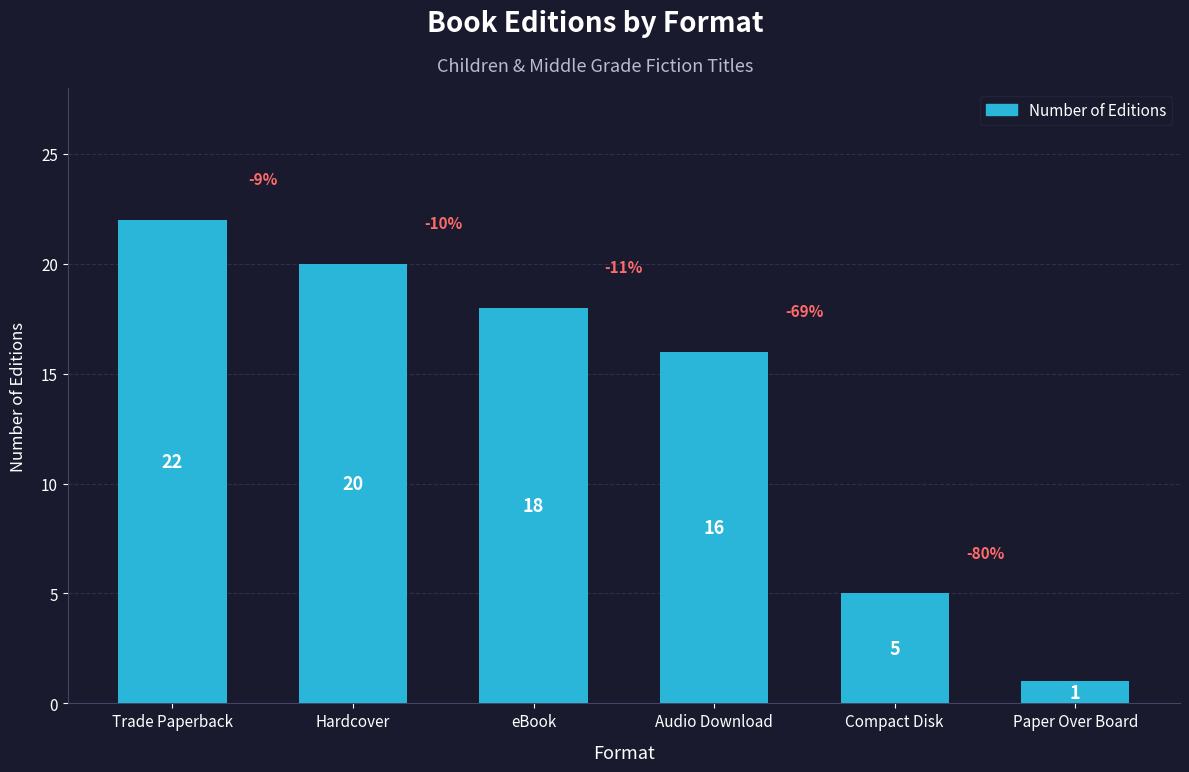

Count the number of data series in this chart.

1